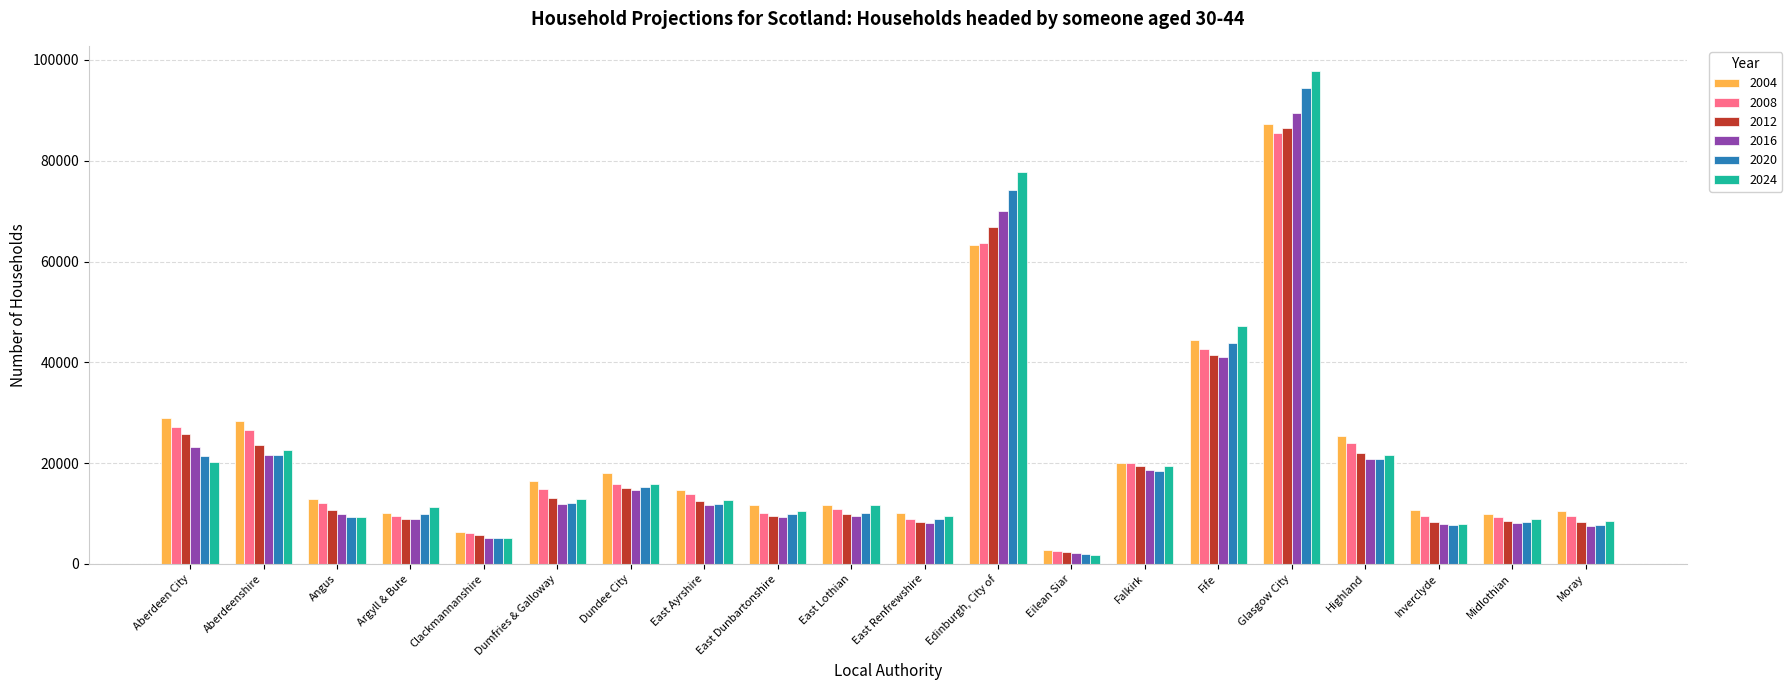

What is the smallest value displayed?

1730